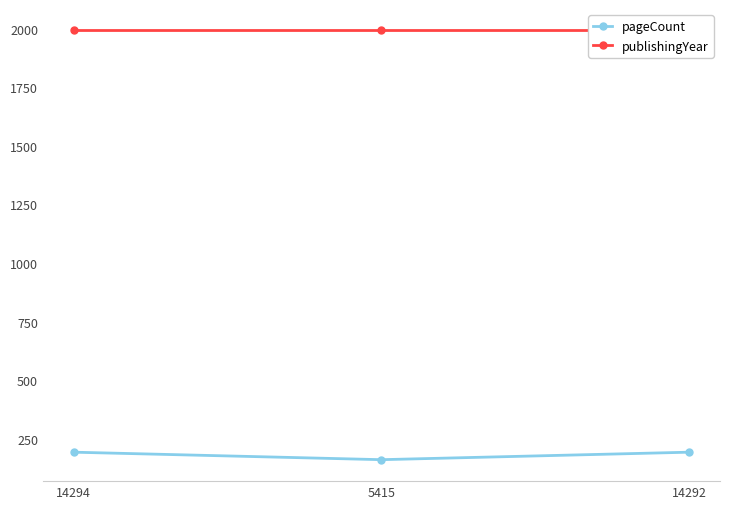

What is the label of the 2nd point from the left?

5415